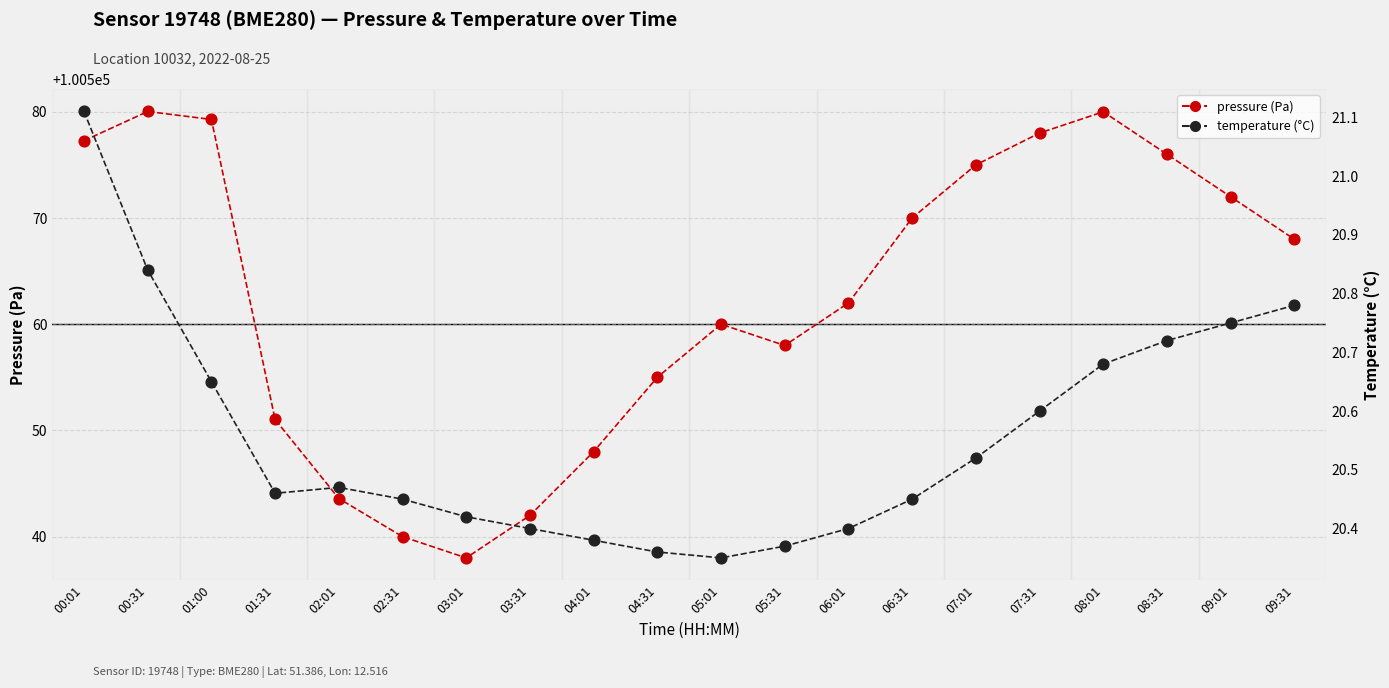

Which series contains the highest Y value?

pressure